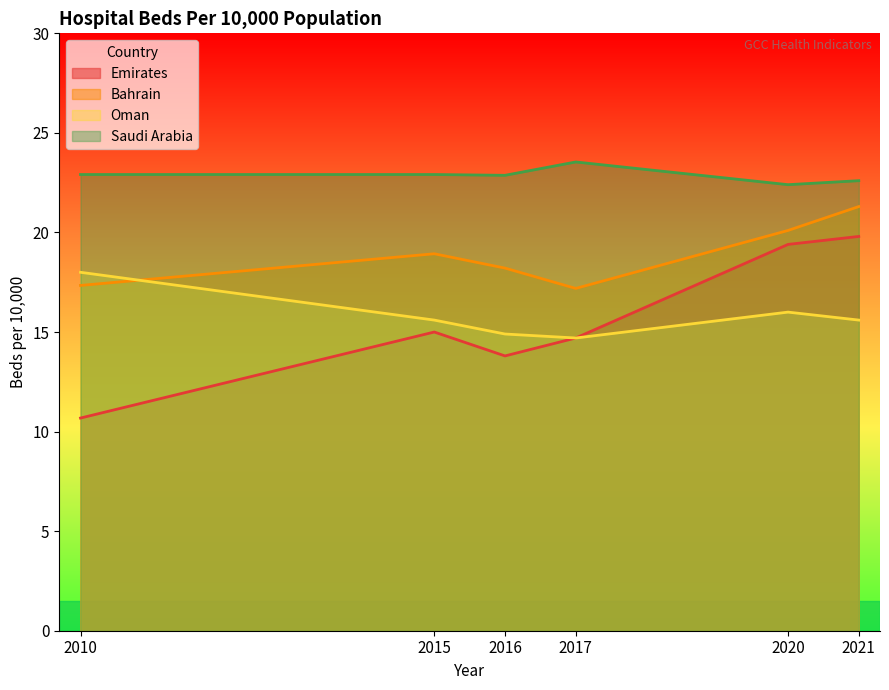

Rank the series at 2015 from highest to lowest value.

Saudi Arabia, Bahrain, Oman, Emirates